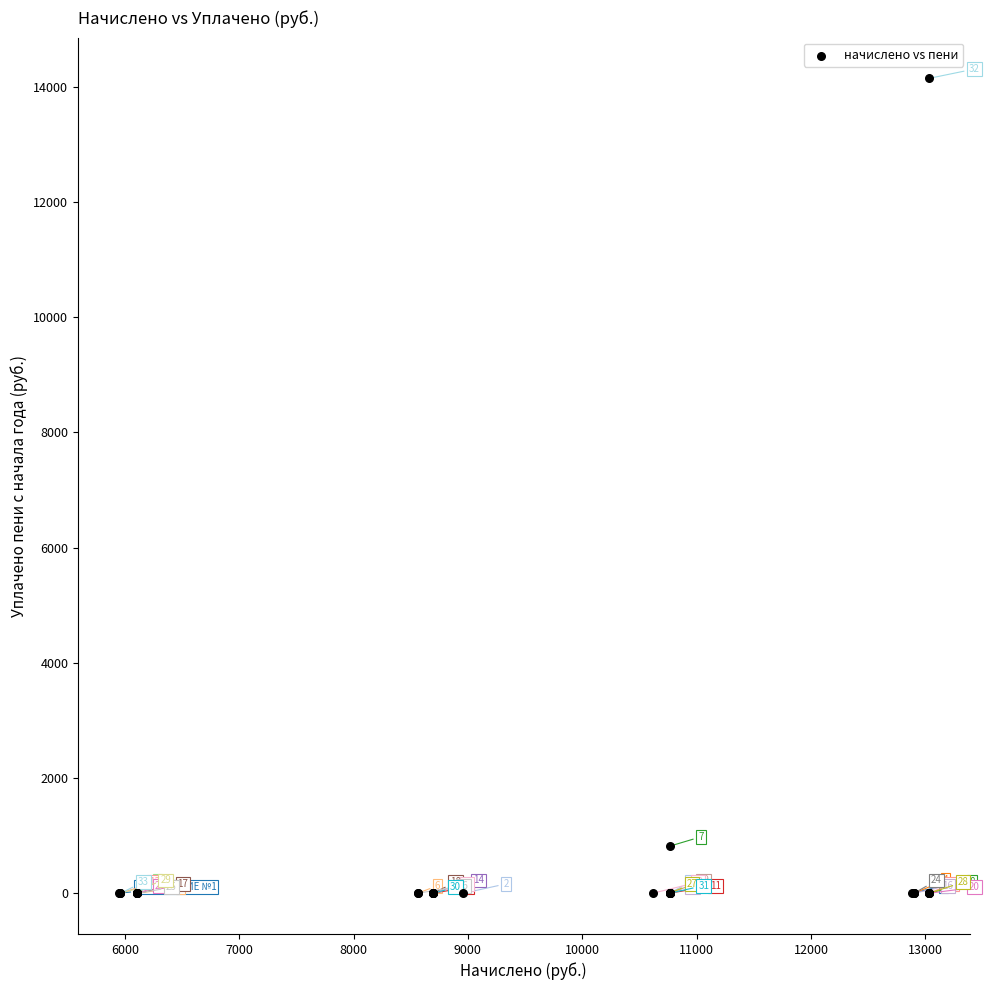

What Y value in the scatter plot is closest to 7072?

817.0